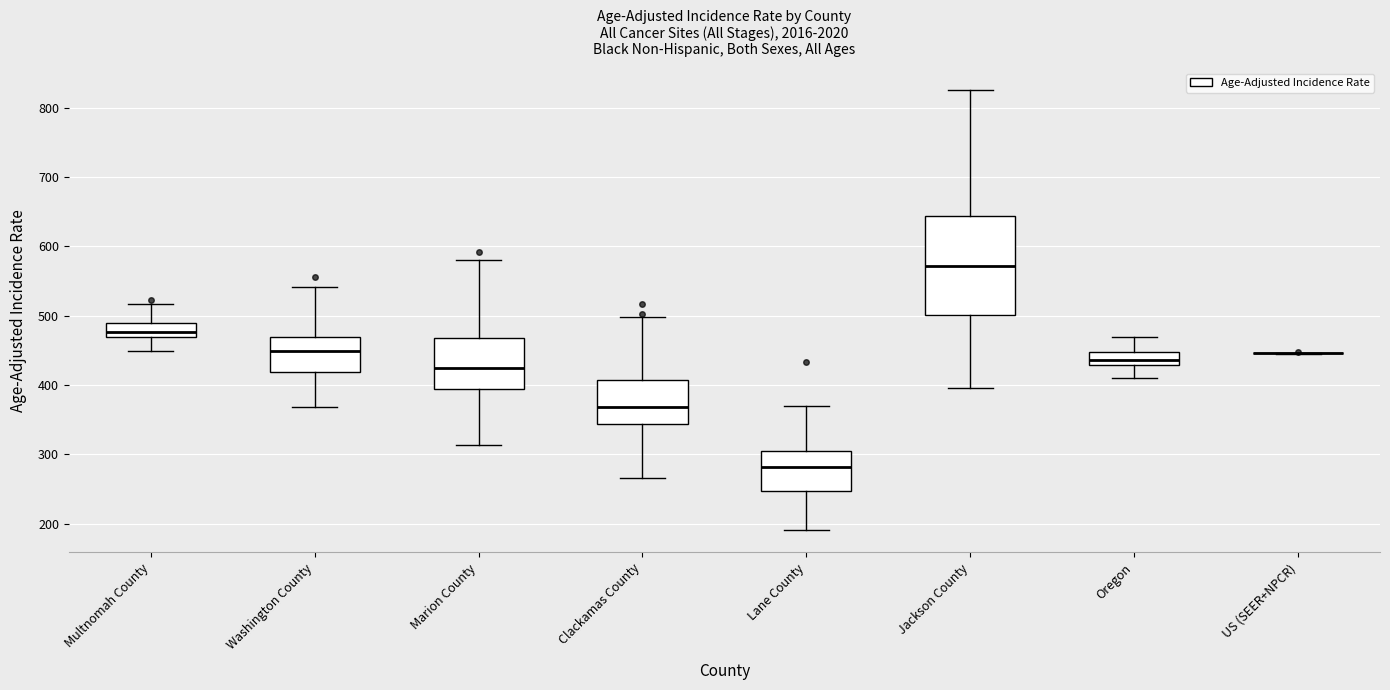

Where is the upper edge of the box for Clackamas County on the y-axis? The values are not printed on the chart, so give them approximately, as read against the axis.

410